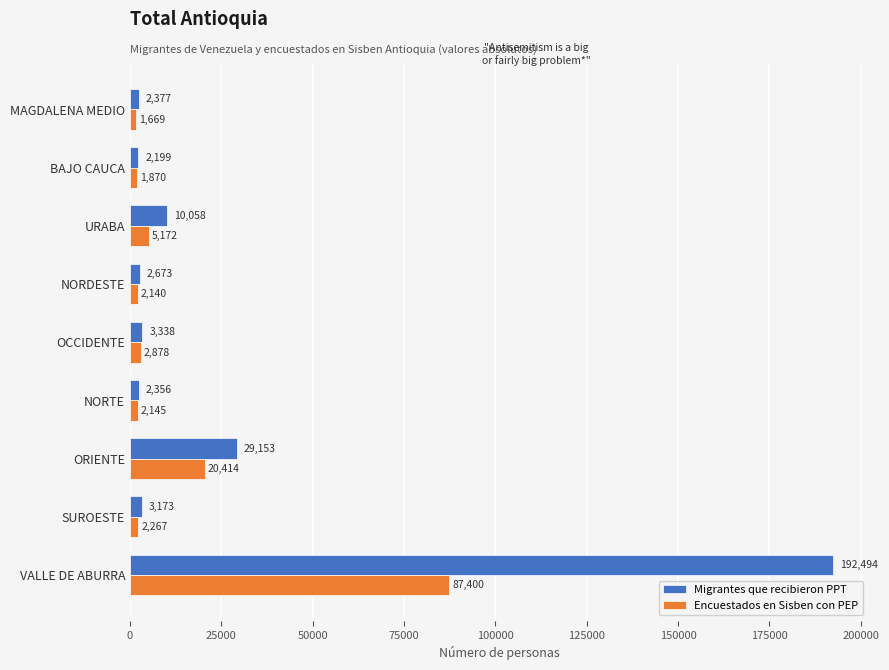

Is it true that Encuestados en Sisben con PEP equals 1669 at MAGDALENA MEDIO?

True